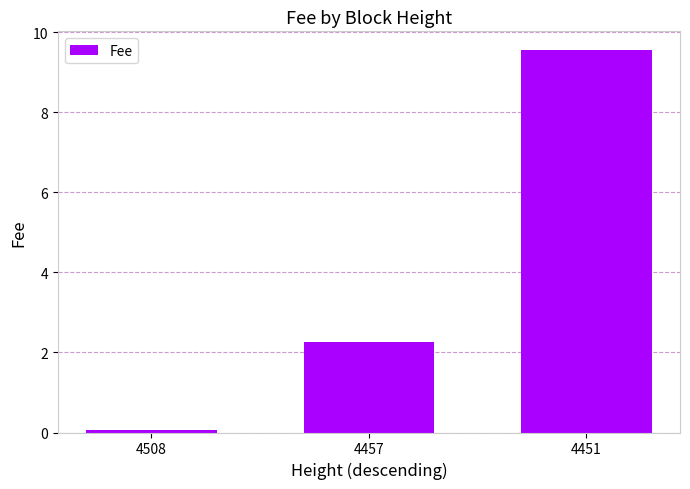

Rank the categories by value from highest to lowest.

4451, 4457, 4508